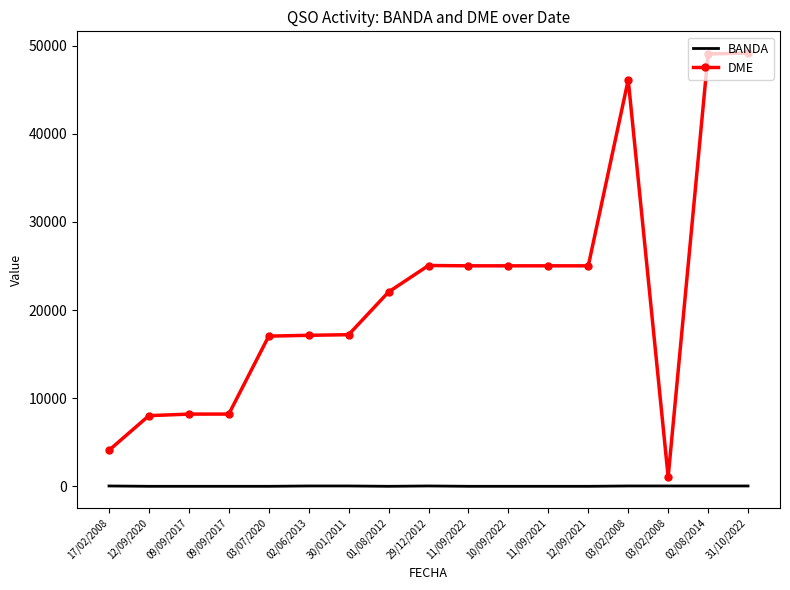

True or false: DME and BANDA intersect in this chart.

False